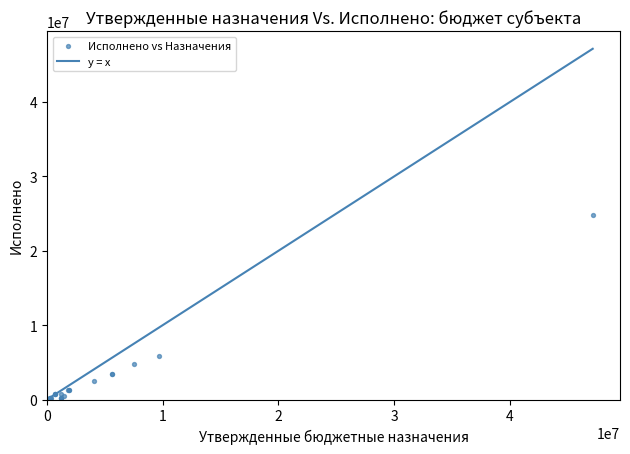

What Y value in the scatter plot is closest to 12432536?

5885240.7